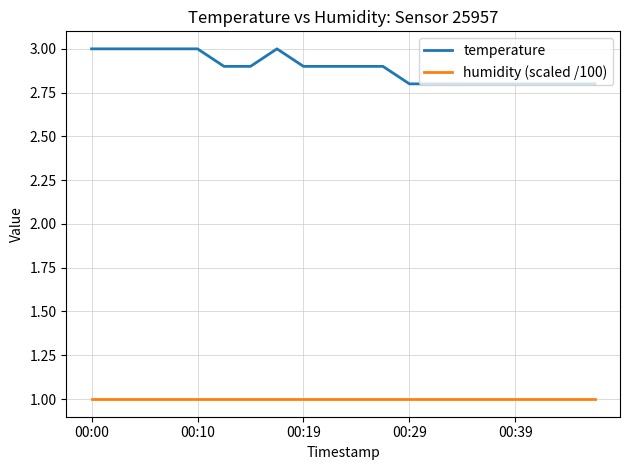

Which series has the largest range (max minus min)?

temperature